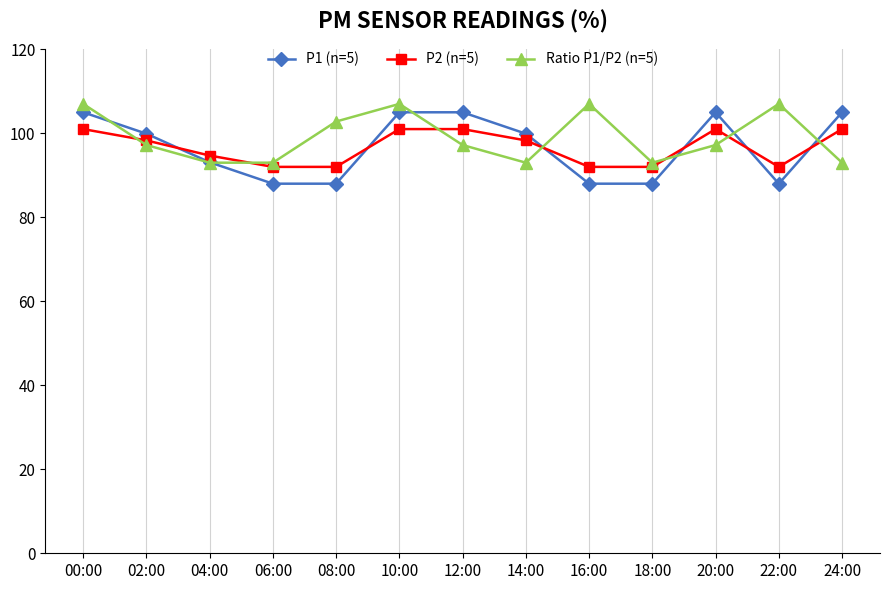

What is the minimum value shown in the chart?

88.0